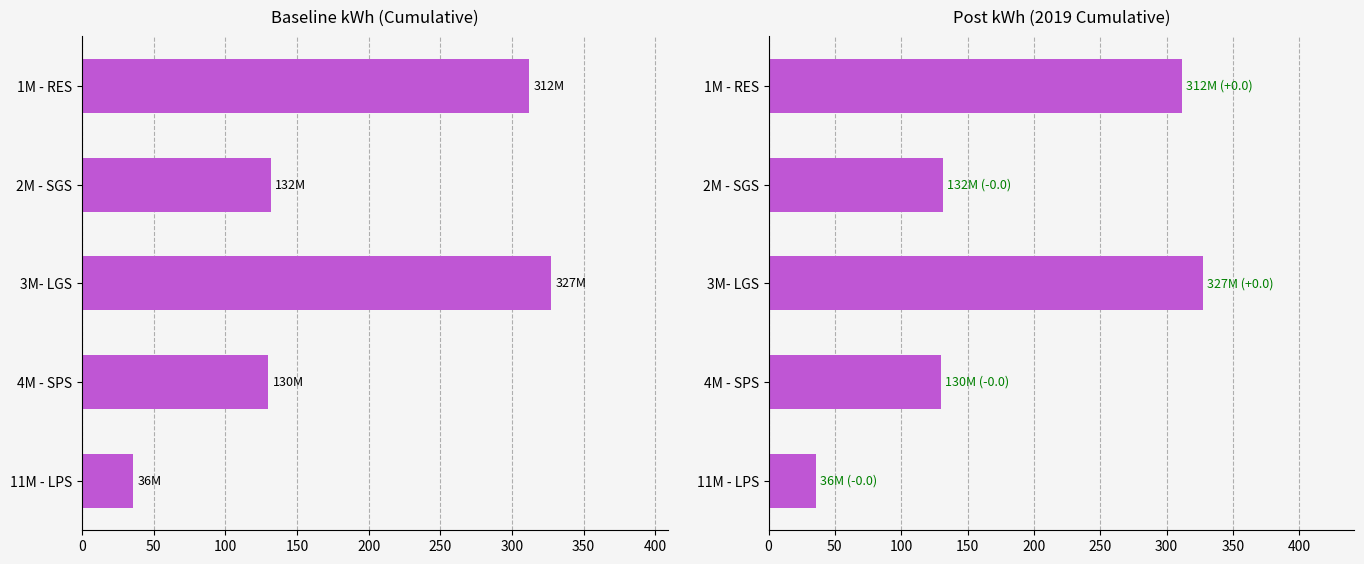

Between 2M - SGS and 1M - RES, which is larger?

1M - RES